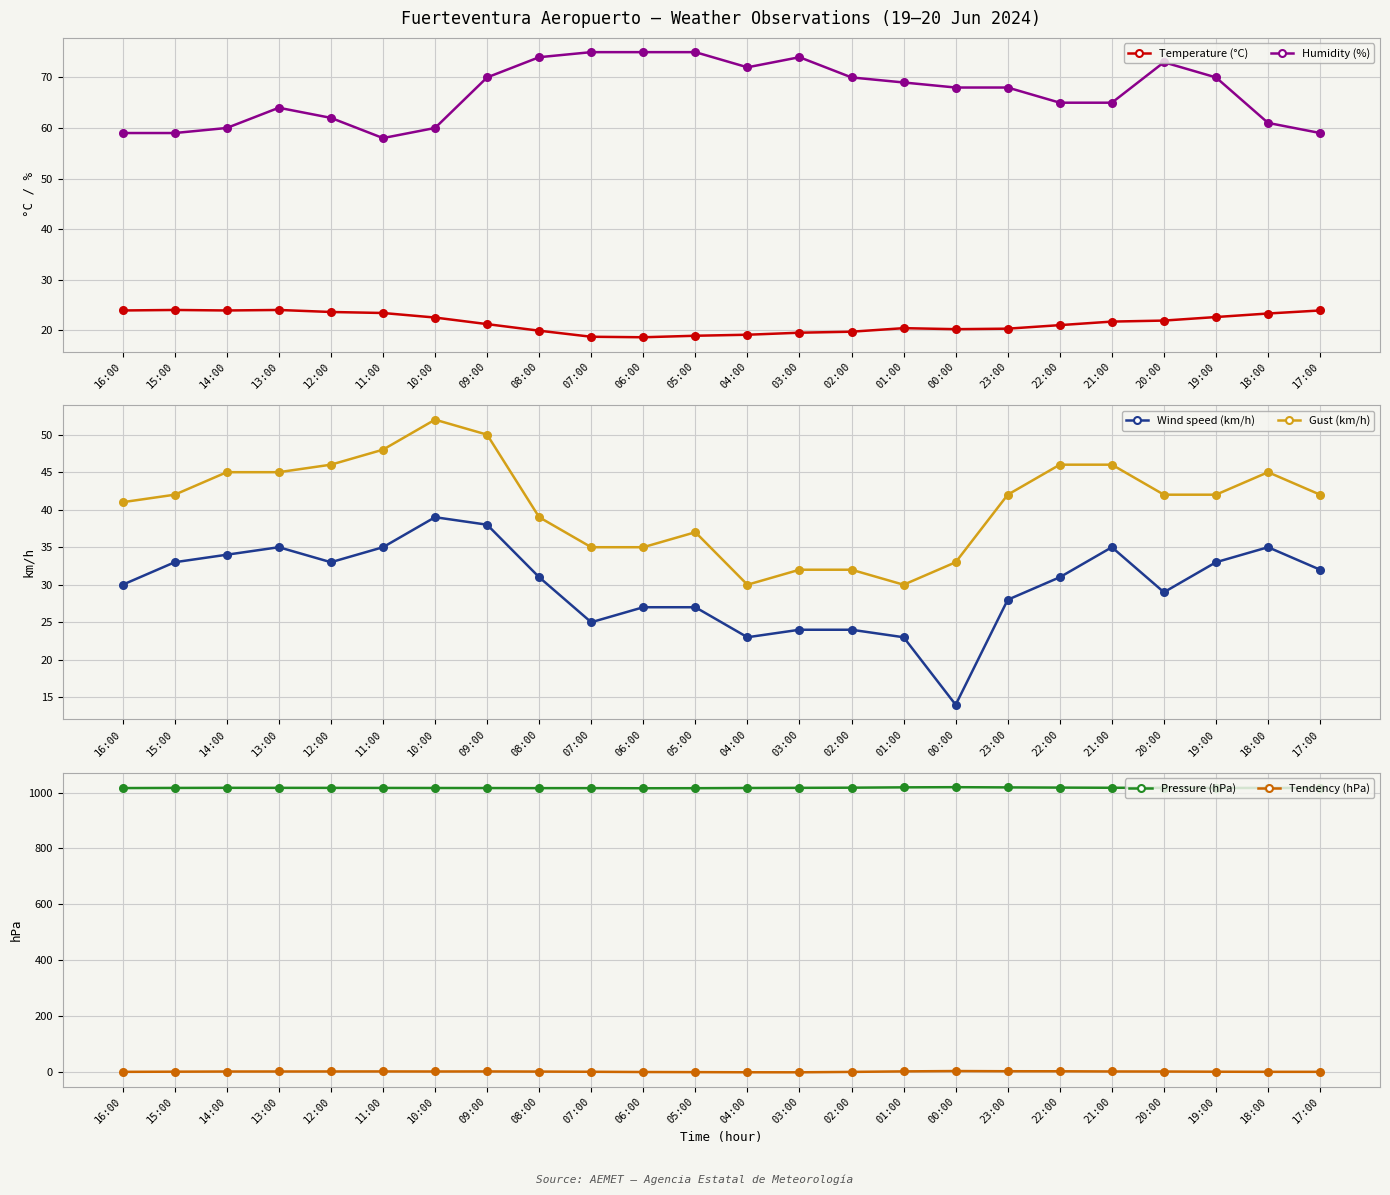

Which series contains the highest Y value?

Pressure (hPa)